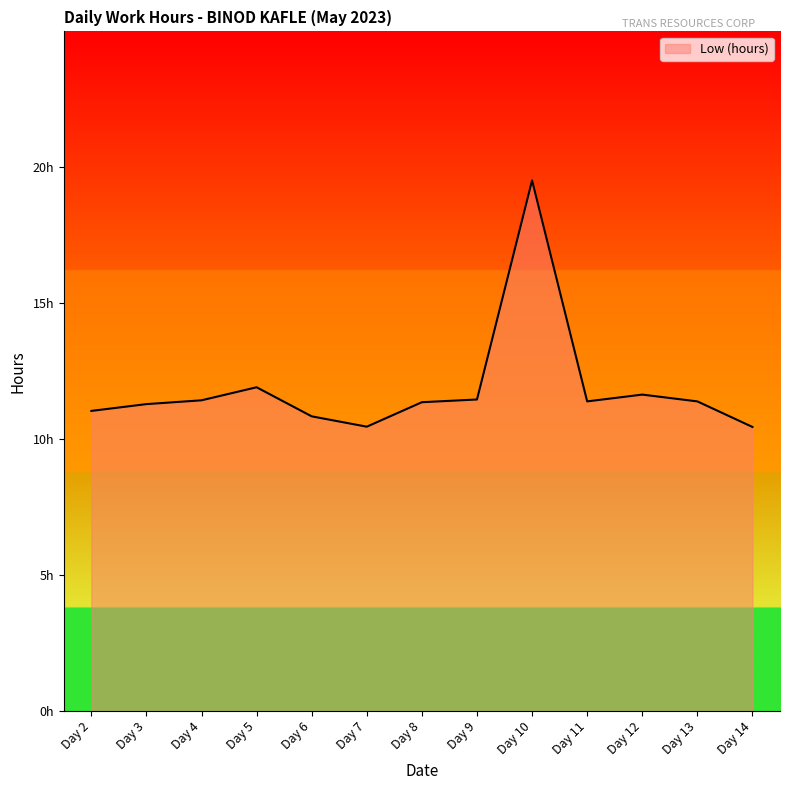

Does the chart display data point markers on the line(s)?

No